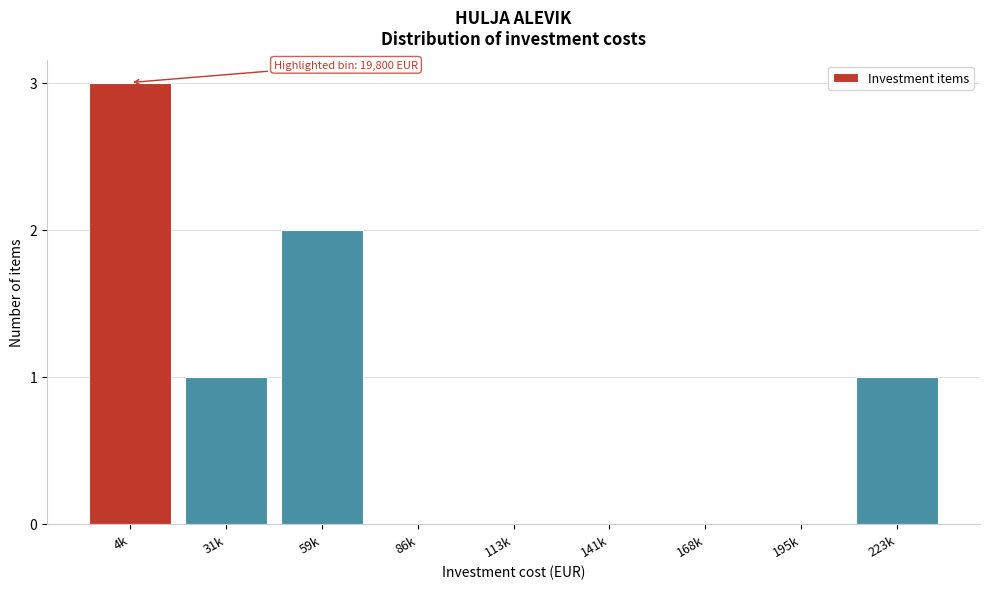

Reading right to left, list all the values displayed in this chart.

223k=1	195k=0	168k=0	141k=0	113k=0	86k=0	59k=2	31k=1	4k=3